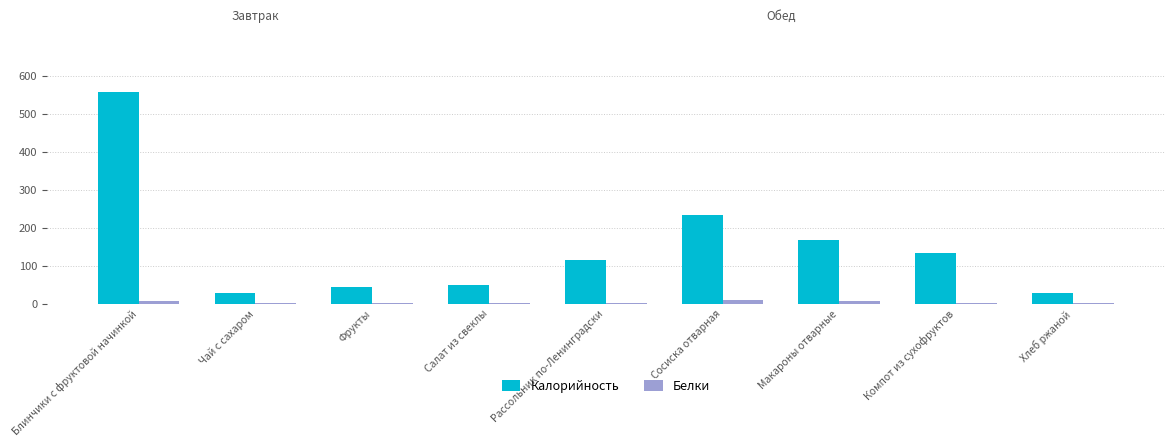

Is it true that Калорийность equals 168.4 at Макароны отварные?

True